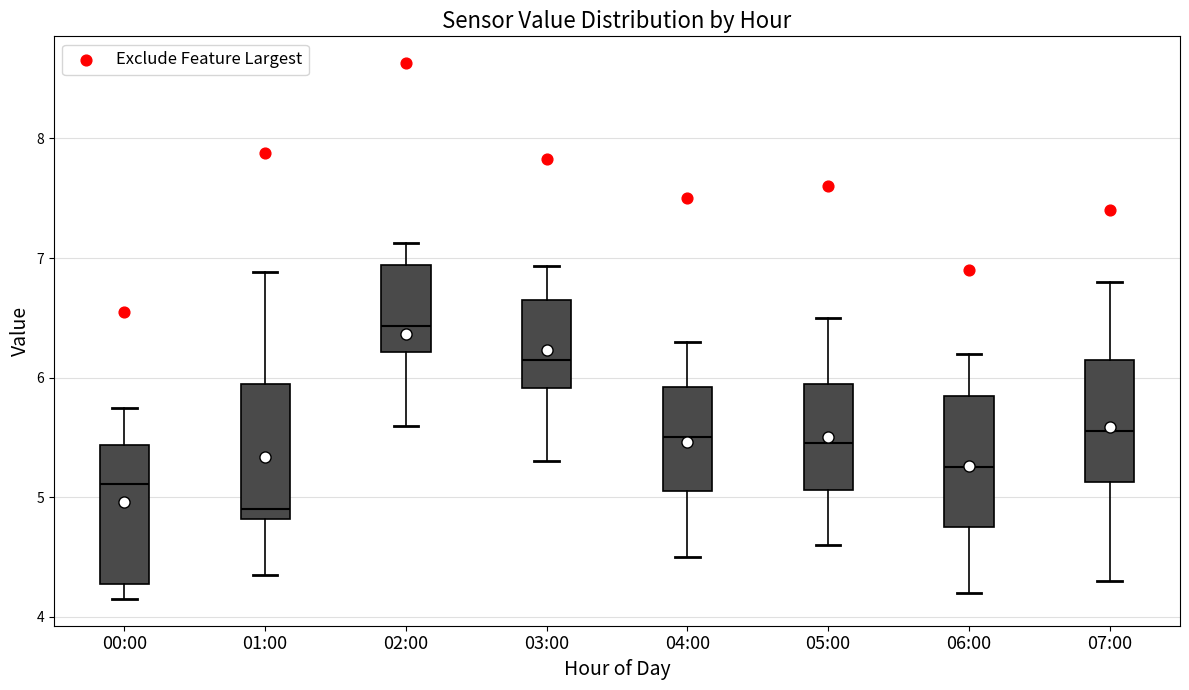

Which box has the highest median line?

02:00